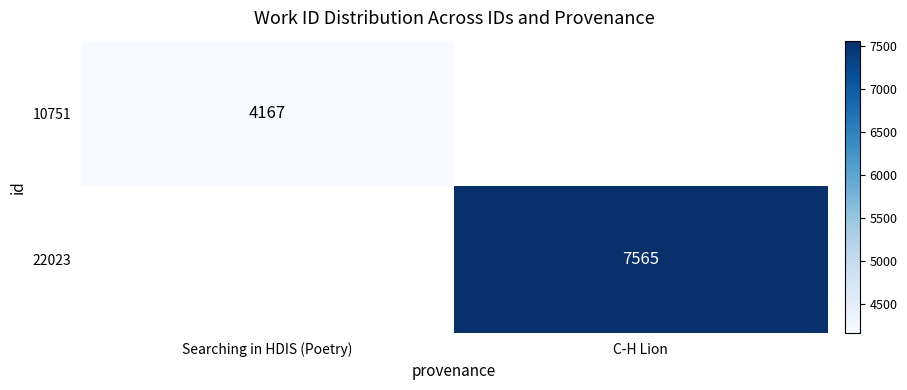

Is it true that 22023 equals 3025 at C-H Lion?

False